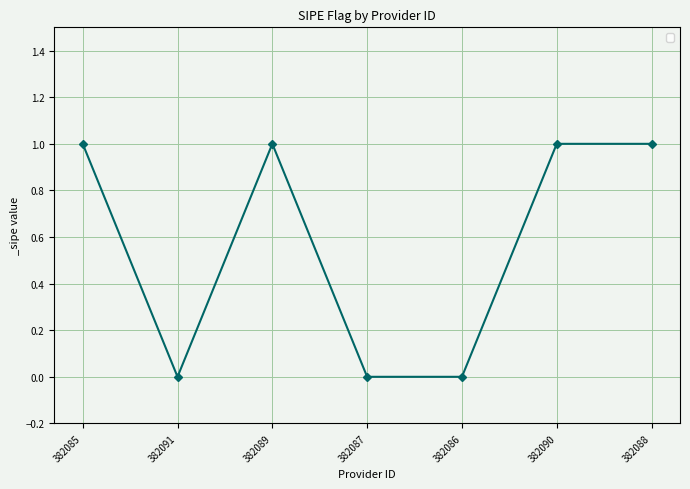

What is the difference between the values at 382087 and 382088?

1